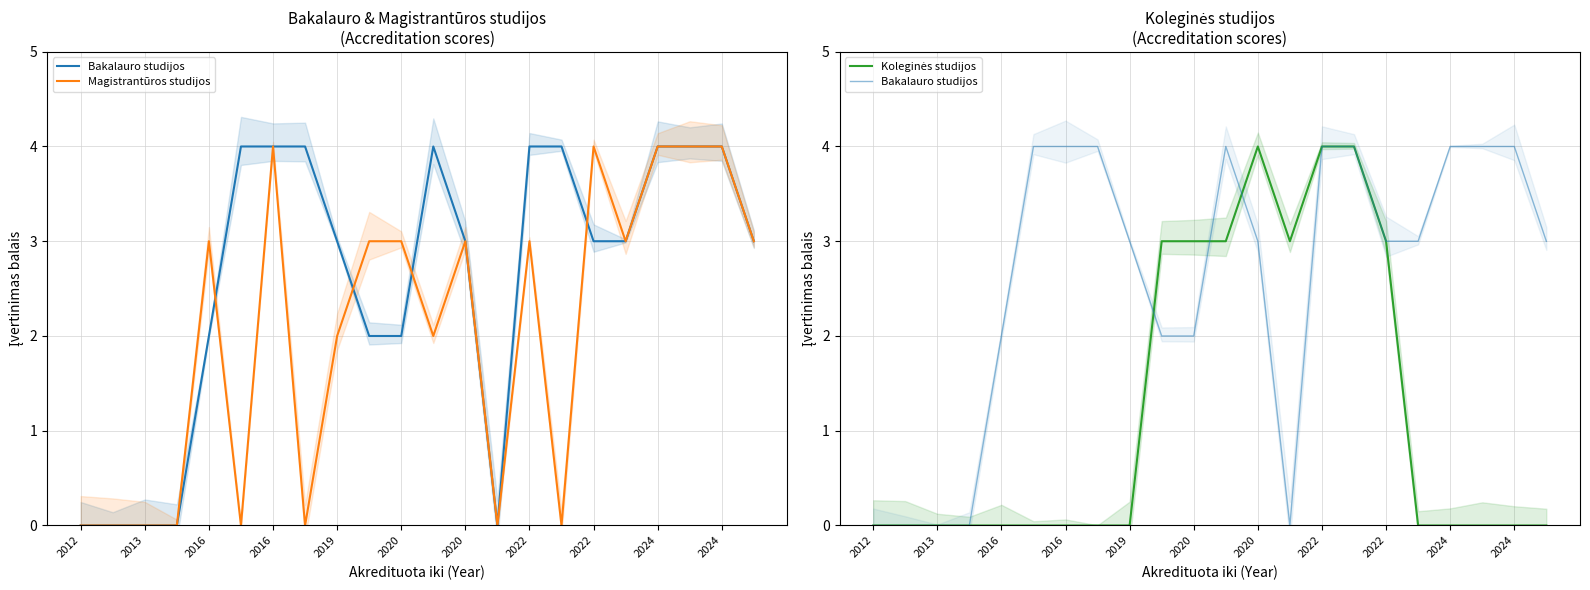

Read the Bakalauro studijos value at 2024.

4